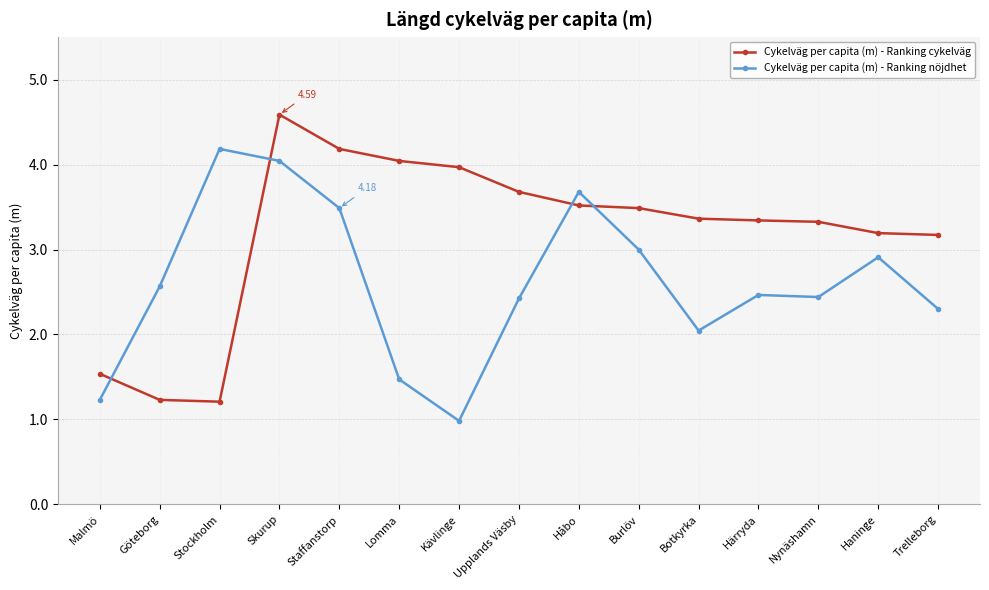

Where do Cykelväg per capita (m) - Ranking cykelväg and Cykelväg per capita (m) - Ranking nöjdhet first cross each other?

Malmö and Göteborg